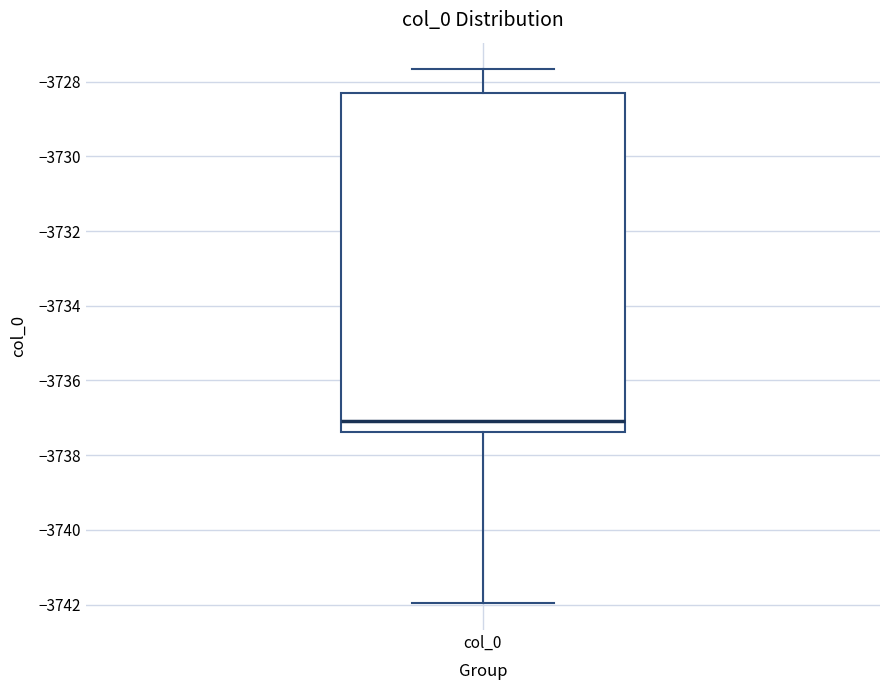

Read this box plot against the y-axis: the position of the median line, the range covered by the box, and the ends of both whiskers. The values are not printed on the chart, so give them approximately, as read against the axis.

median -3737.0, box -3737.4 to -3728.4, whiskers -3742.0 to -3727.6